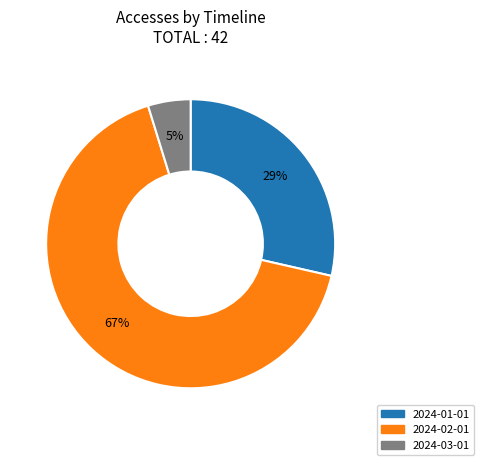

To the nearest percent, what percentage of the pie is 2024-01-01?

29%